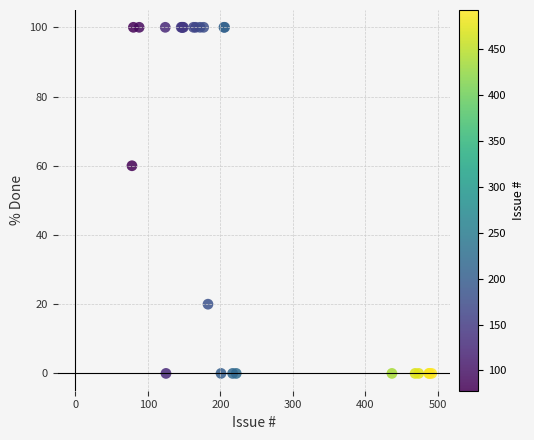

What Y value in the scatter plot is closest to 50?

60